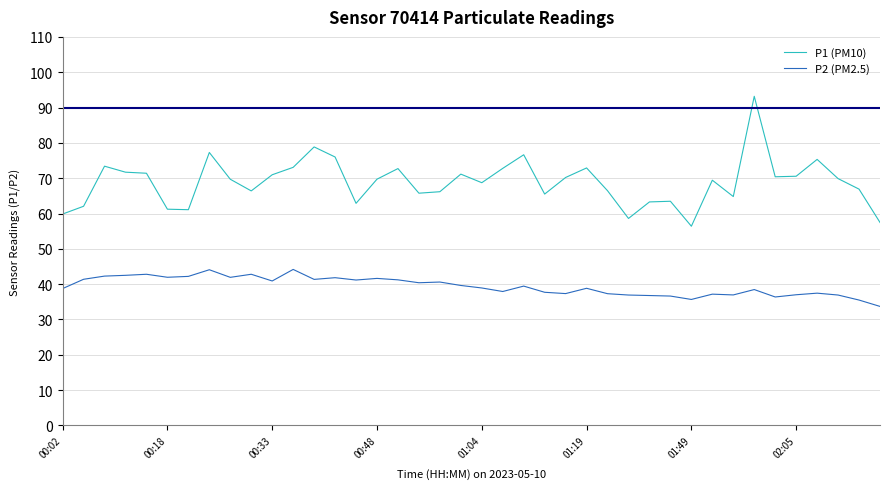

Does the chart display data point markers on the line(s)?

No